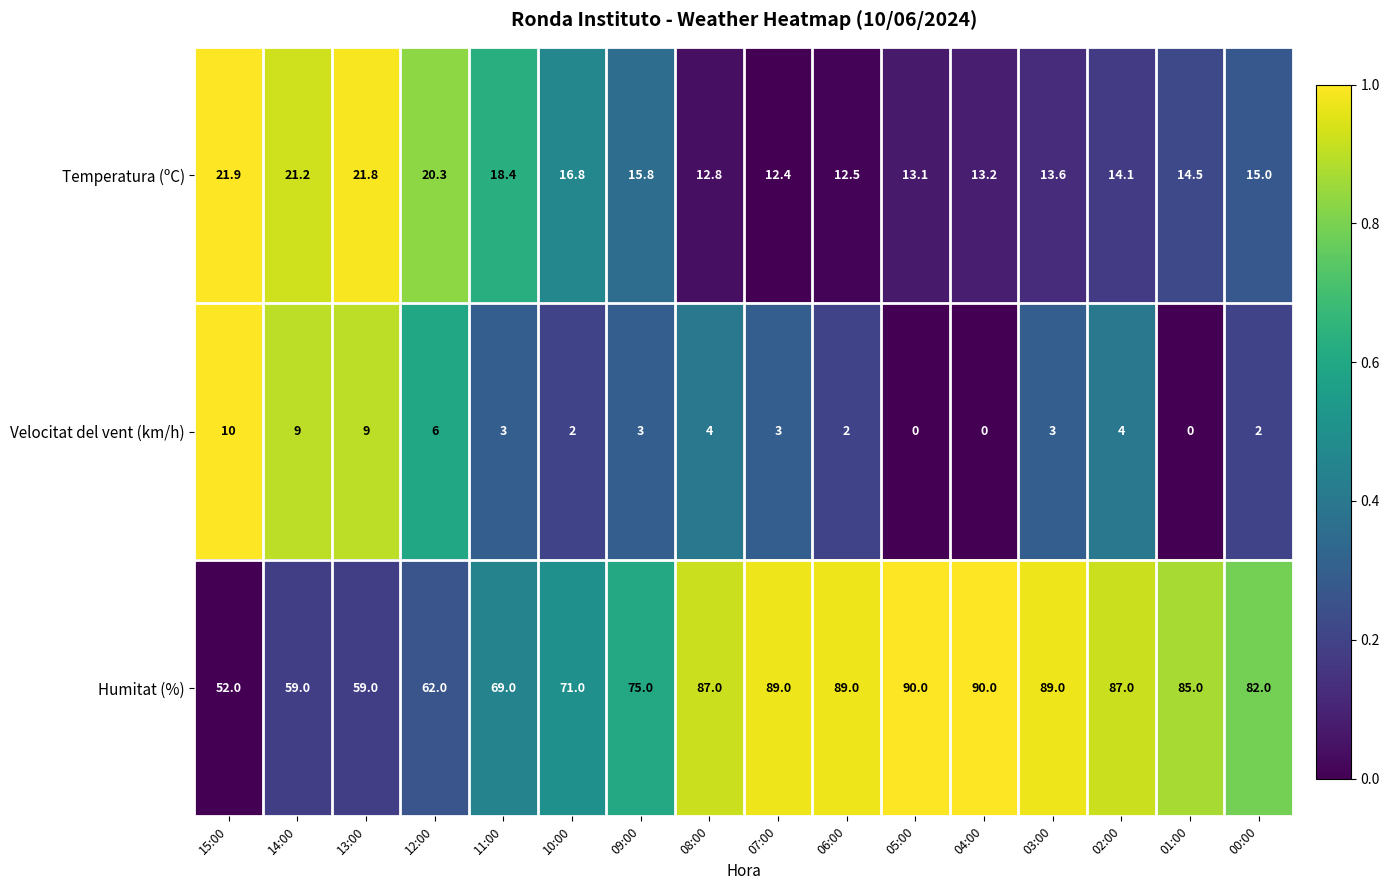

At how many categories does at least one series exceed 0?

16